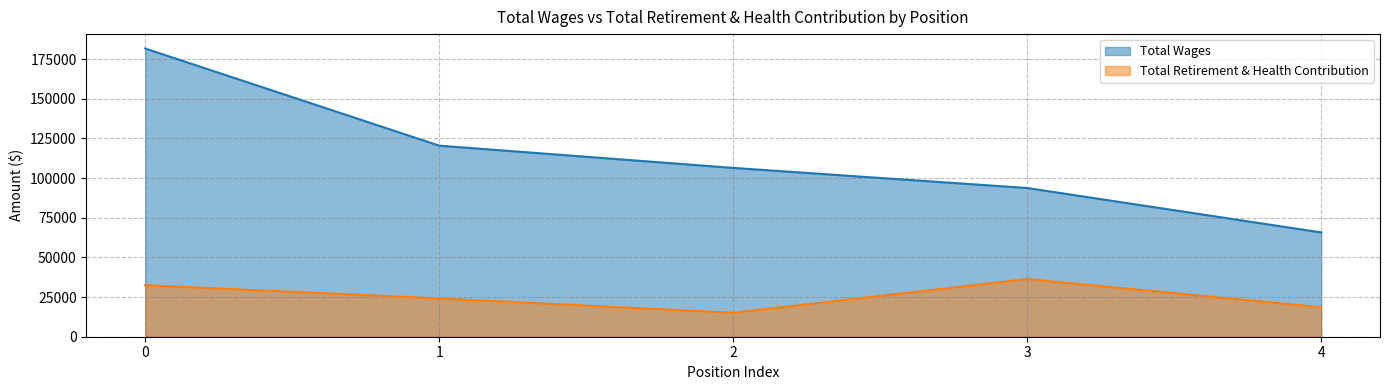

What is the sum of all Total Wages values?

567952